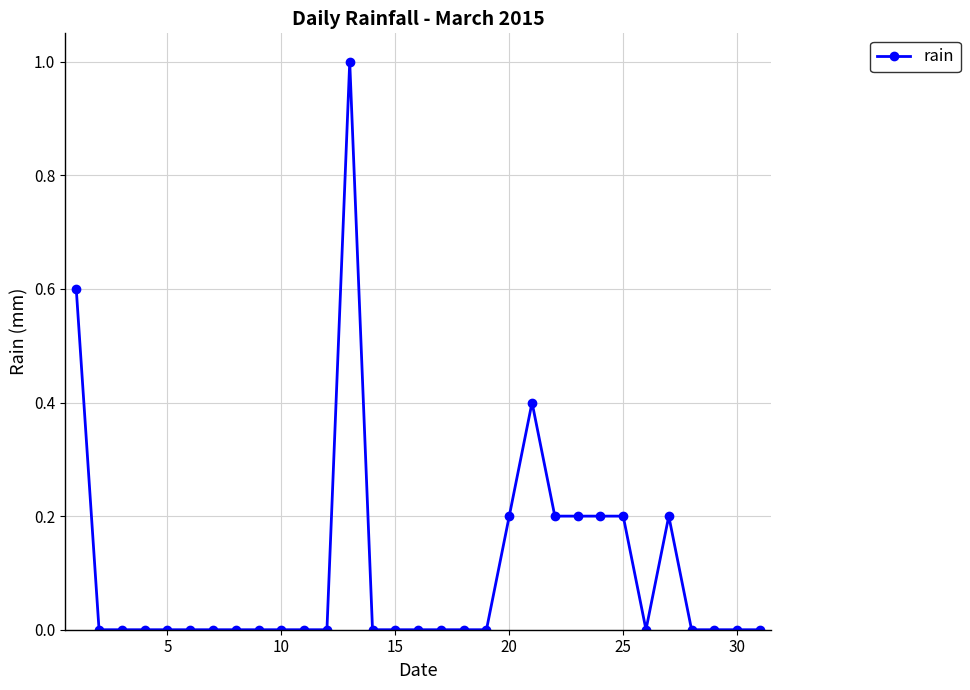

What is the difference between the maximum and second lowest values?

1.0